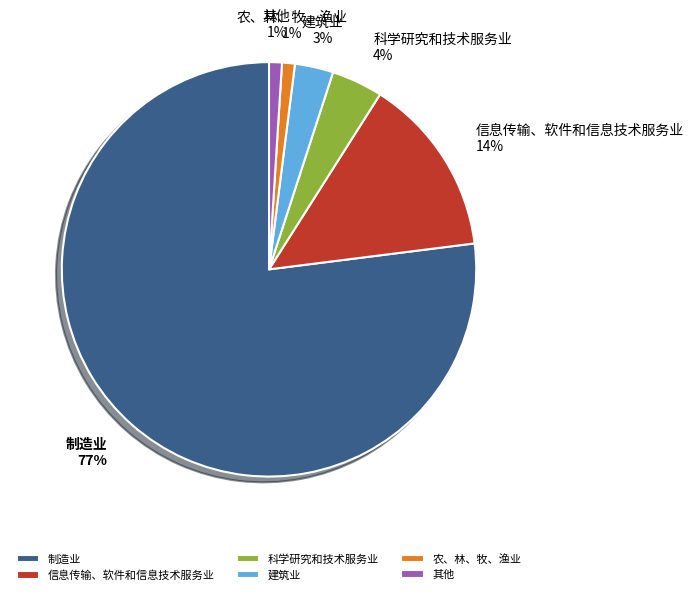

Is there a majority slice in this chart?

Yes